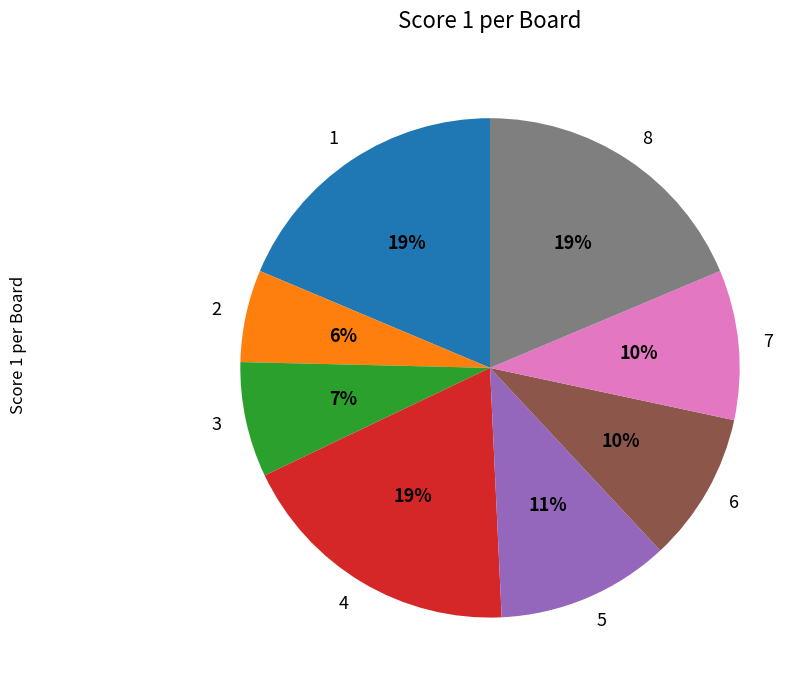

Combined, do 4 and 5 account for over 50%?

No